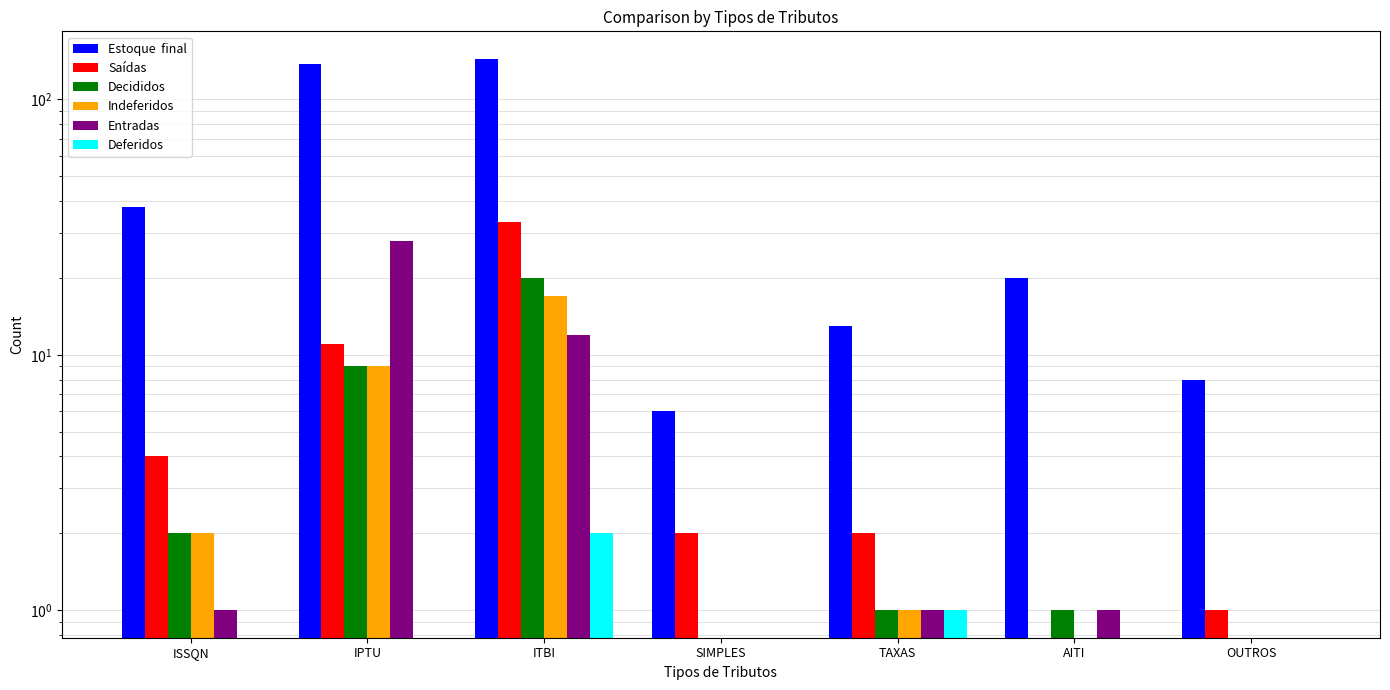

What are all the series names shown in the legend?

Estoque  final, Saídas, Decididos, Indeferidos, Entradas, Deferidos